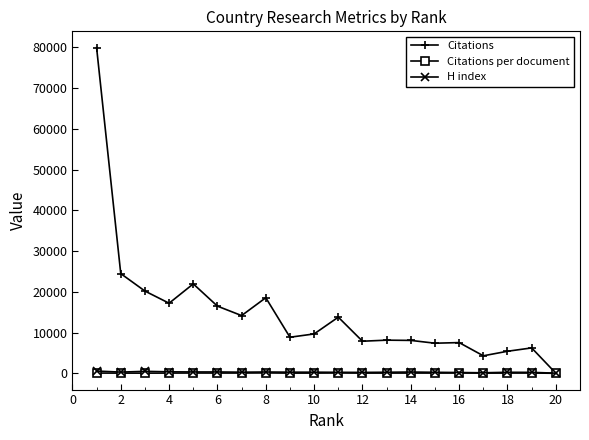

What is the maximum value shown in the chart?

79957.0